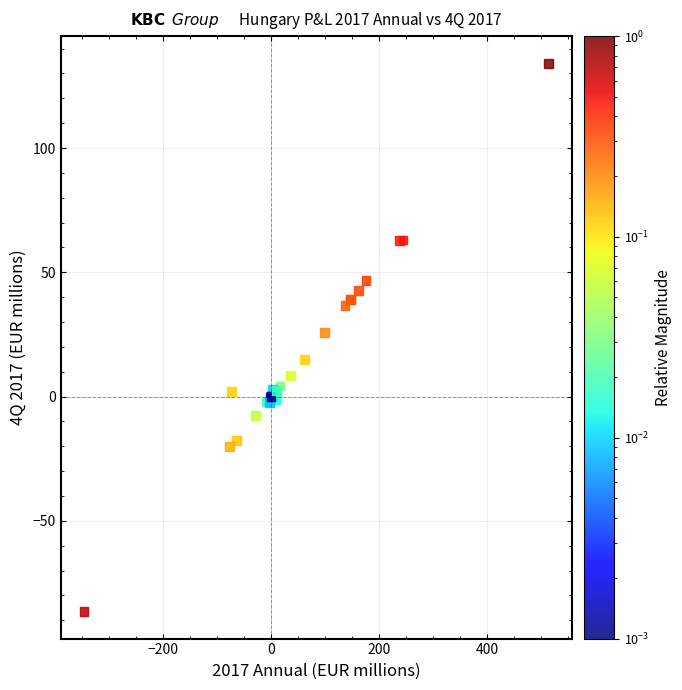

What Y value in the scatter plot is closest to 23?

25.9